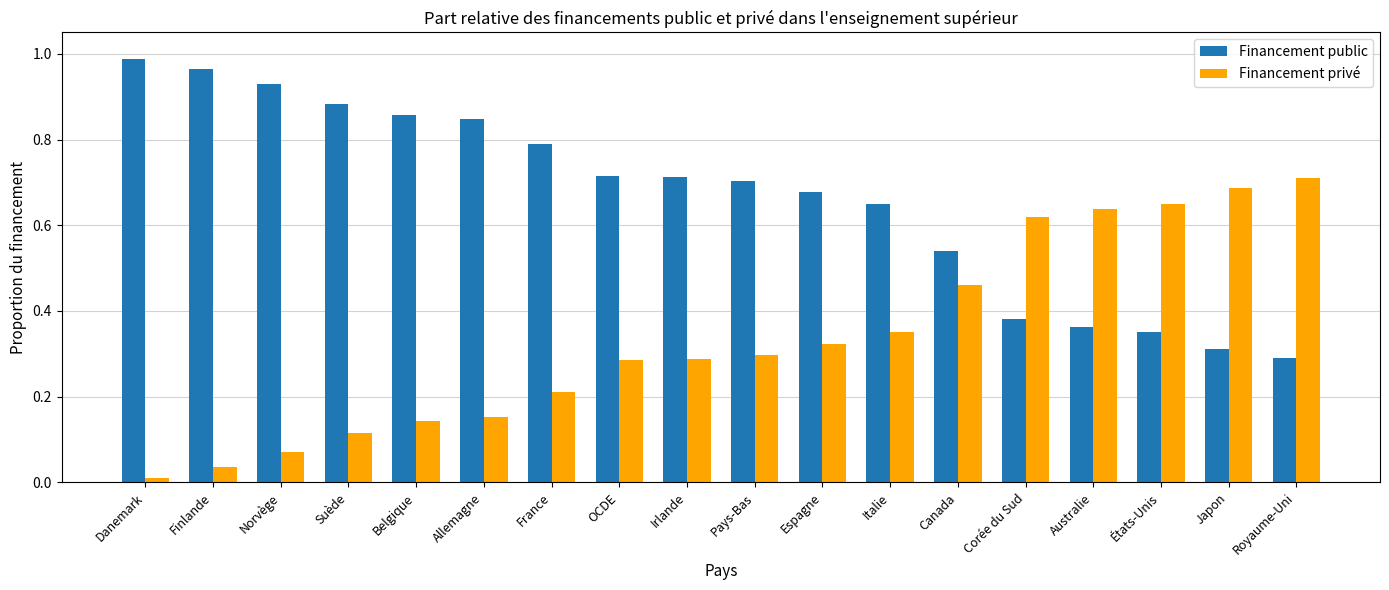

Is it true that Financement public equals 0.4 at Suède?

False